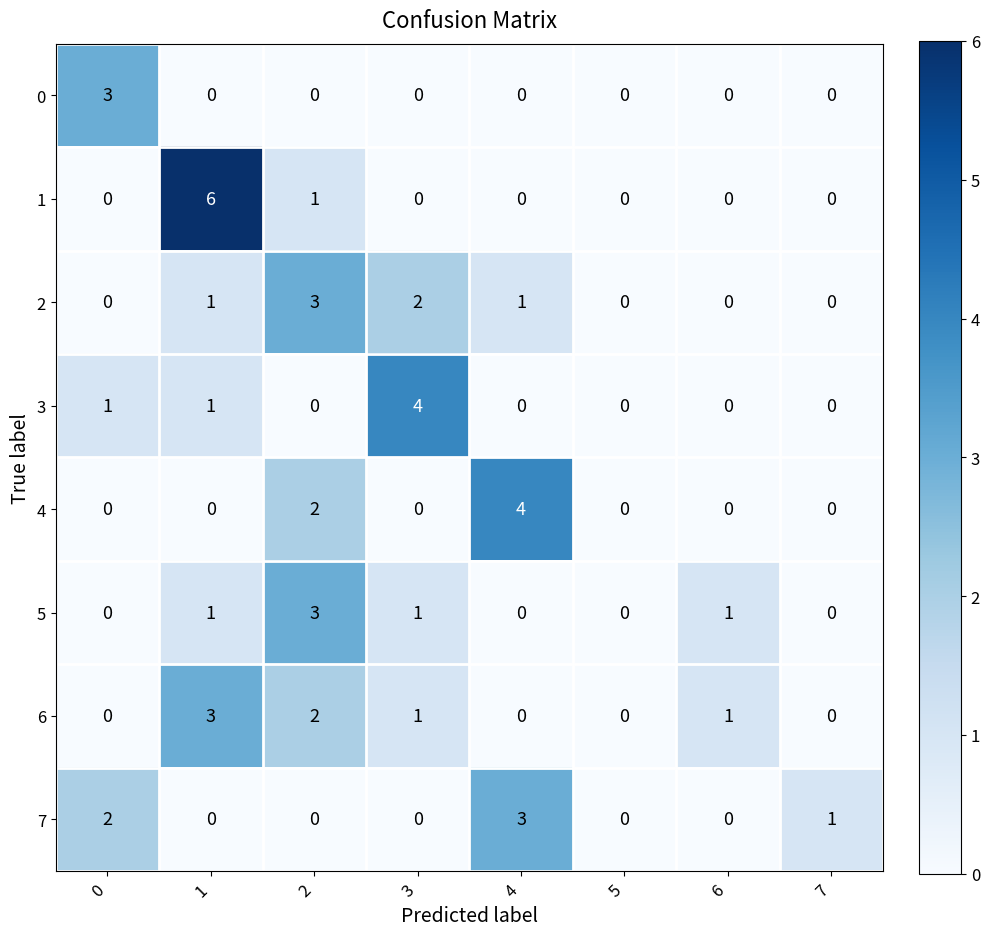

The 5 series shows 1 at 3. True or false?

True